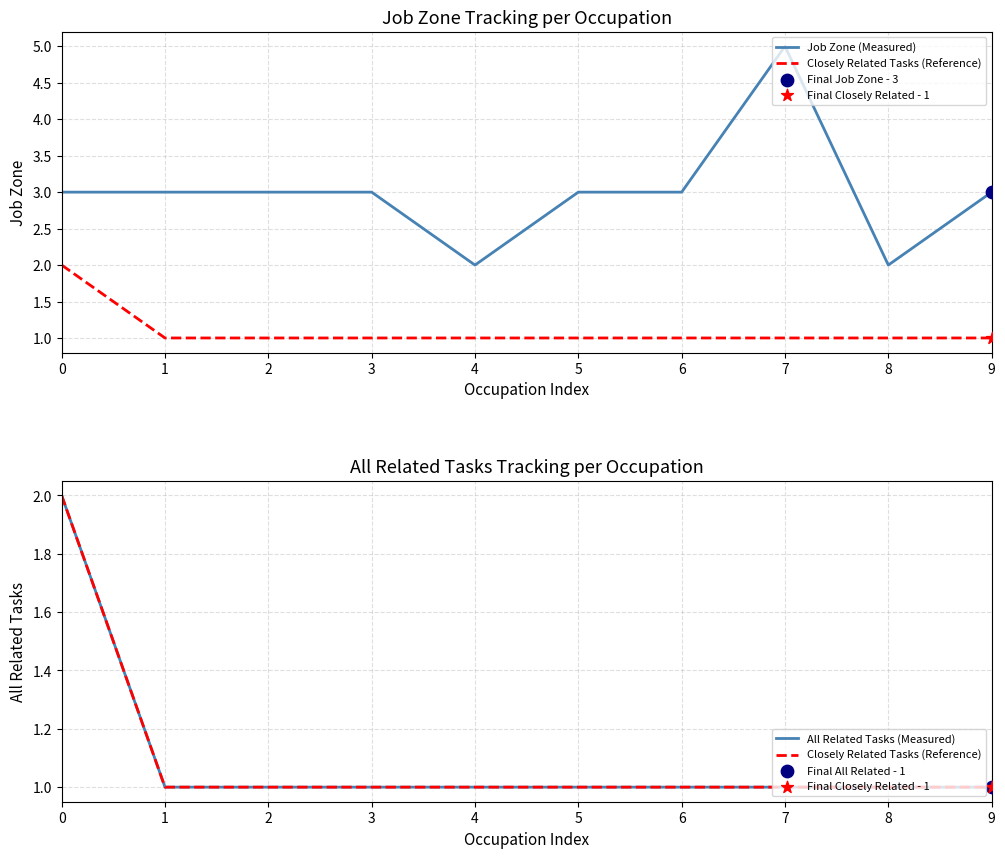

Which series contains the highest Y value?

Job Zone (Measured)